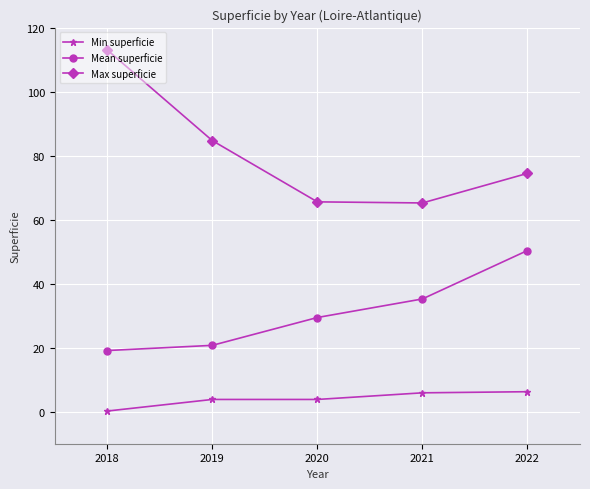

Does the chart have visible grid lines?

Yes